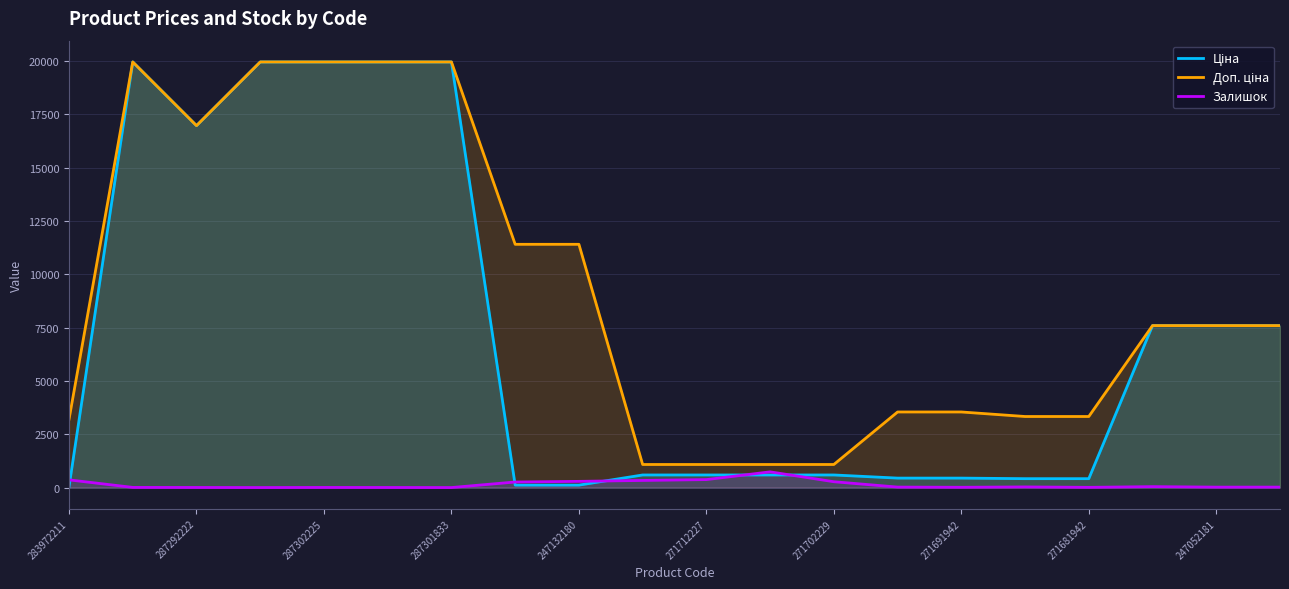

Which series has the largest total across all categories?

Доп. ціна